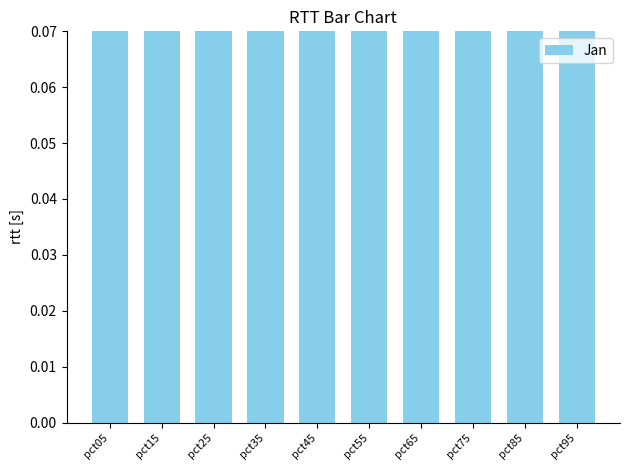

Count the values in the range 0 to 1.

10